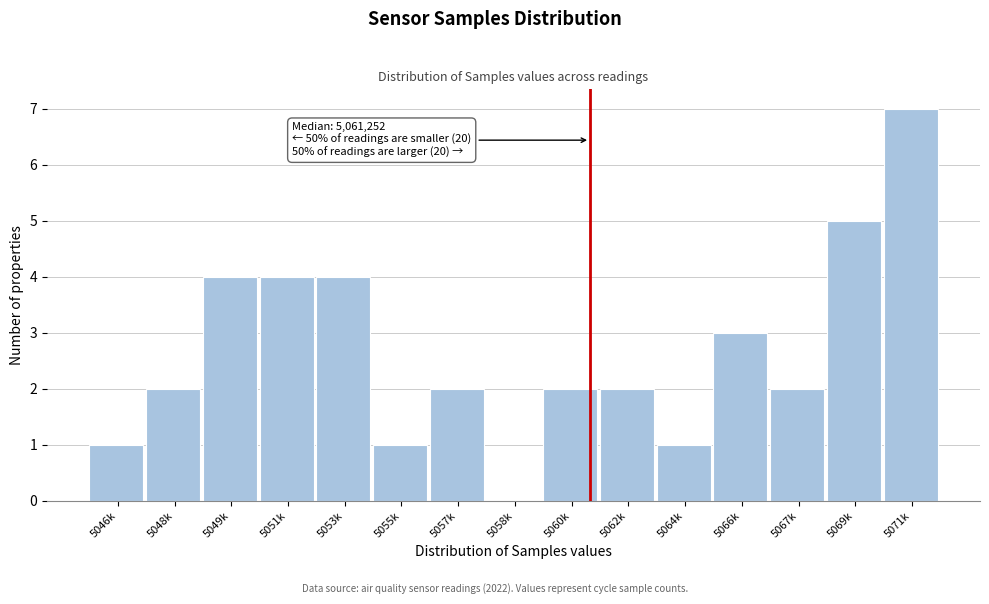

Reading left to right, list all the values displayed in this chart.

5046k=1	5048k=2	5049k=4	5051k=4	5053k=4	5055k=1	5057k=2	5058k=0	5060k=2	5062k=2	5064k=1	5066k=3	5067k=2	5069k=5	5071k=7